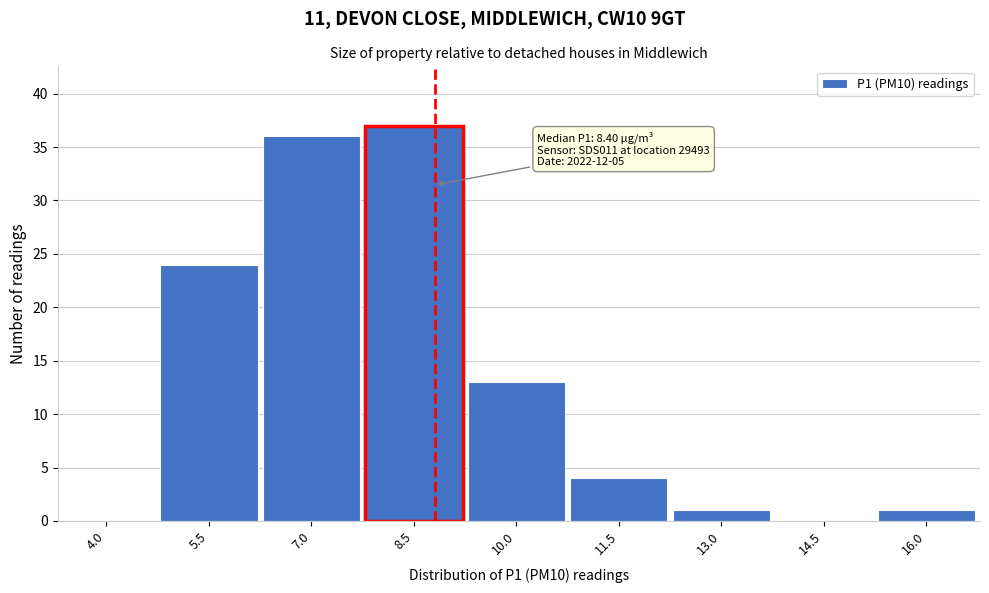

Reading left to right, extract all data points from this chart.

4.0=0	5.5=24	7.0=36	8.5=37	10.0=13	11.5=4	13.0=1	14.5=0	16.0=1